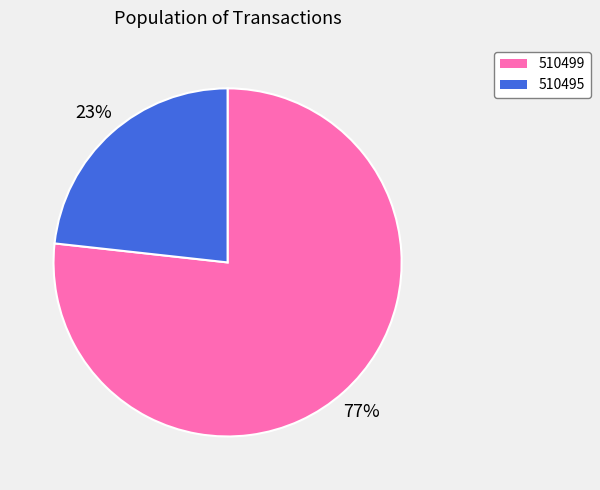

The 510499 slice represents 77% of the pie. True or false?

True